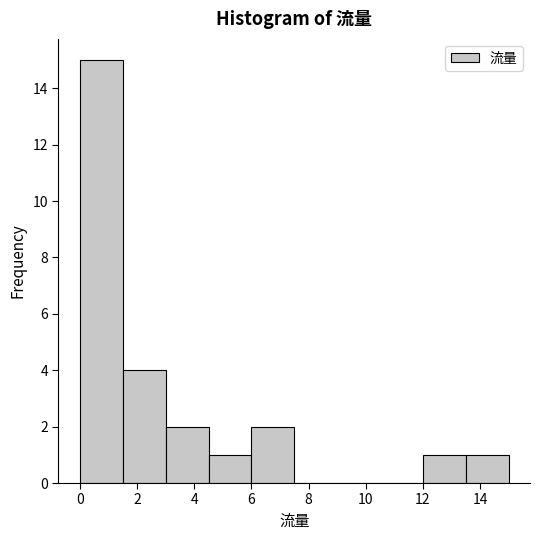

What is the height of the bar covering 6.0 to 7.5 on the x-axis? Neither the bar edges nor the heights are printed on the chart, so give them approximately, as read against the axes.

2